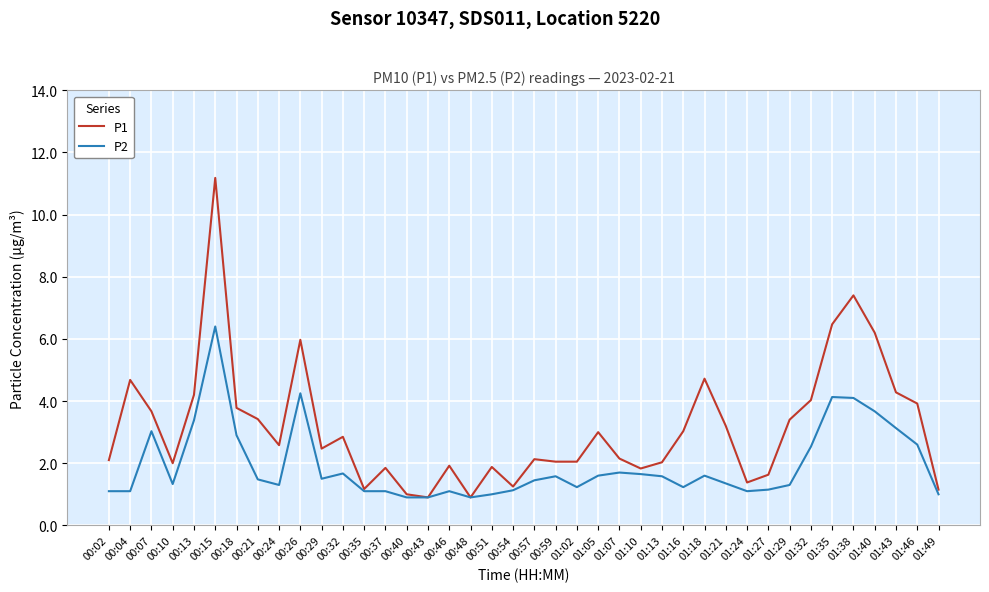

True or false: P1 has a value of 0.5 at 01:27.

False